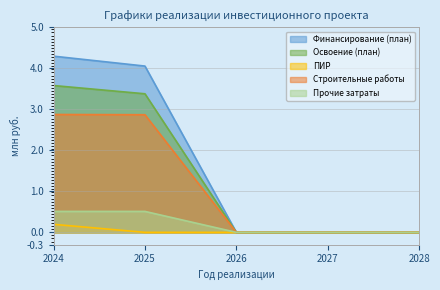

Which series has the largest range (max minus min)?

Финансирование (план)